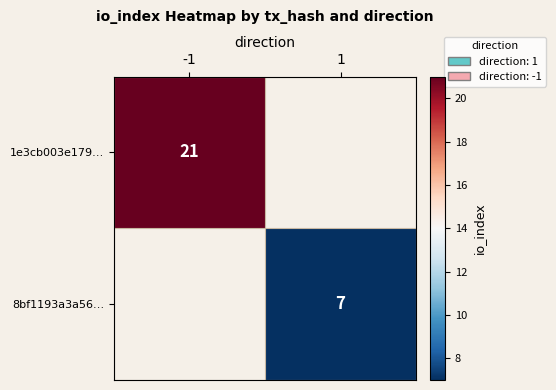

The value of 8bf1193a3a56… at 1 is 3. True or false?

False